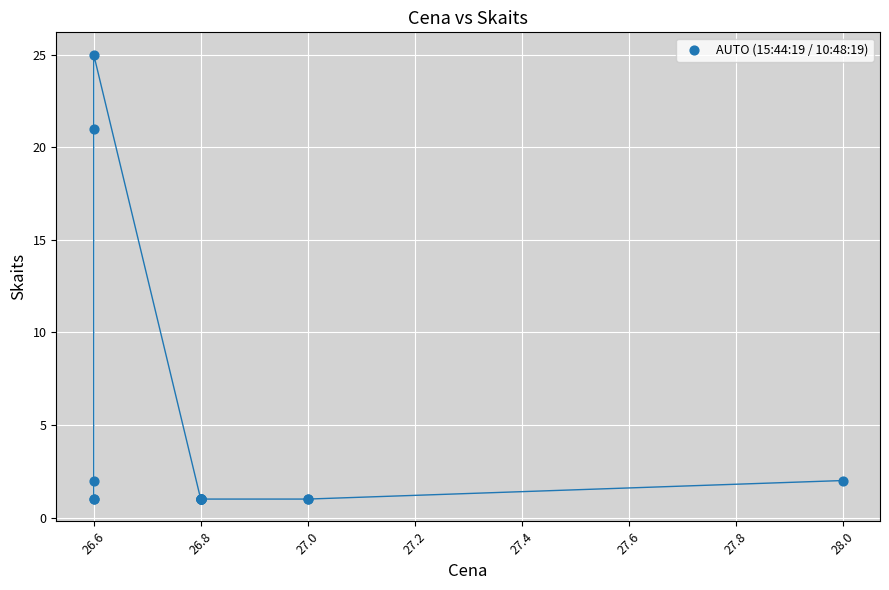

What Y value in the scatter plot is closest to 13?

21